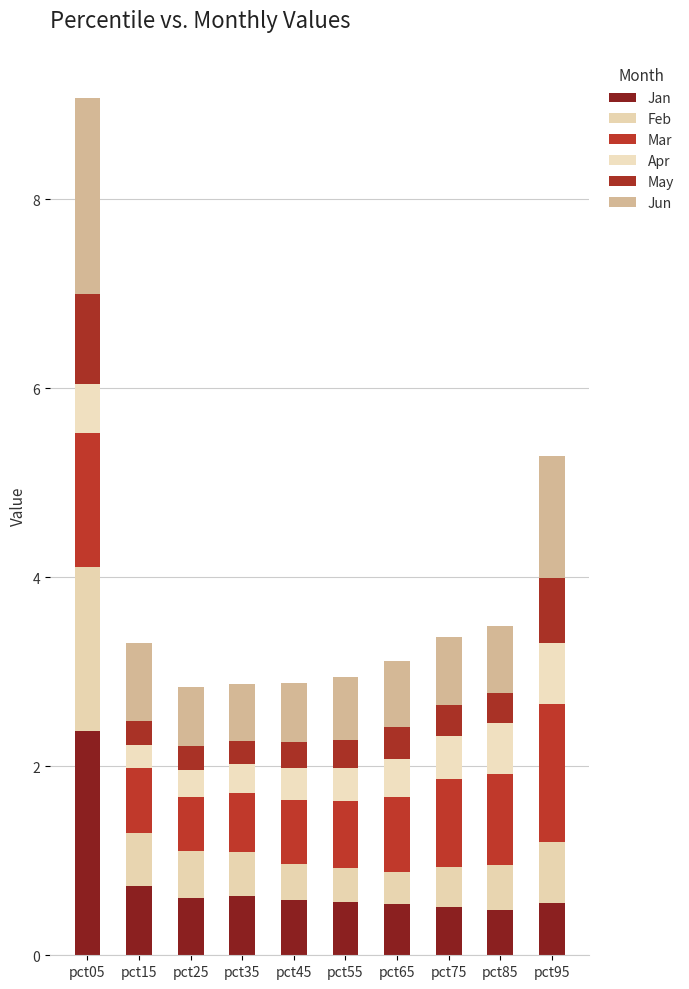

What is the difference between the maximum and second lowest values in the Jan series?

1.9